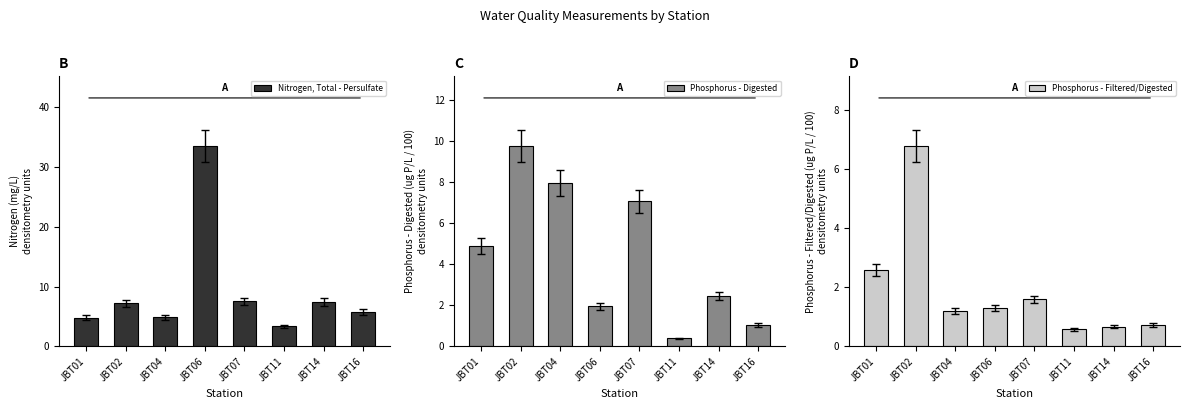

Reading right to left, list all the values displayed in this chart.

Nitrogen, Total - Persulfate: JBT16=5.8	JBT14=7.4	JBT11=3.4	JBT07=7.5	JBT06=33.5	JBT04=4.9	JBT02=7.2	JBT01=4.8
Phosphorus - Digested: JBT16=1.1	JBT14=2.5	JBT11=0.4	JBT07=7.1	JBT06=1.9	JBT04=8.0	JBT02=9.8	JBT01=4.9
Phosphorus - Filtered/Digested: JBT16=0.7	JBT14=0.7	JBT11=0.6	JBT07=1.6	JBT06=1.3	JBT04=1.2	JBT02=6.8	JBT01=2.6